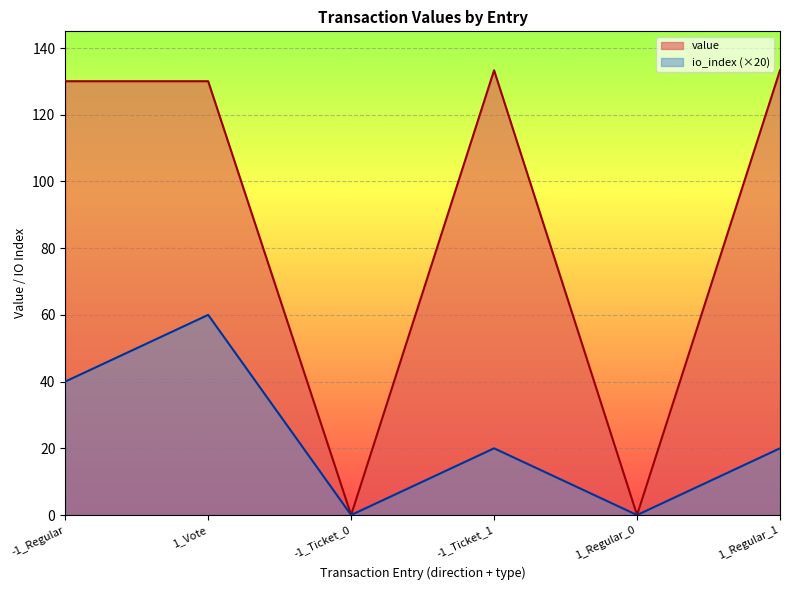

Between -1_Ticket_0 and 1_Regular_0, which series saw the biggest shift?

value